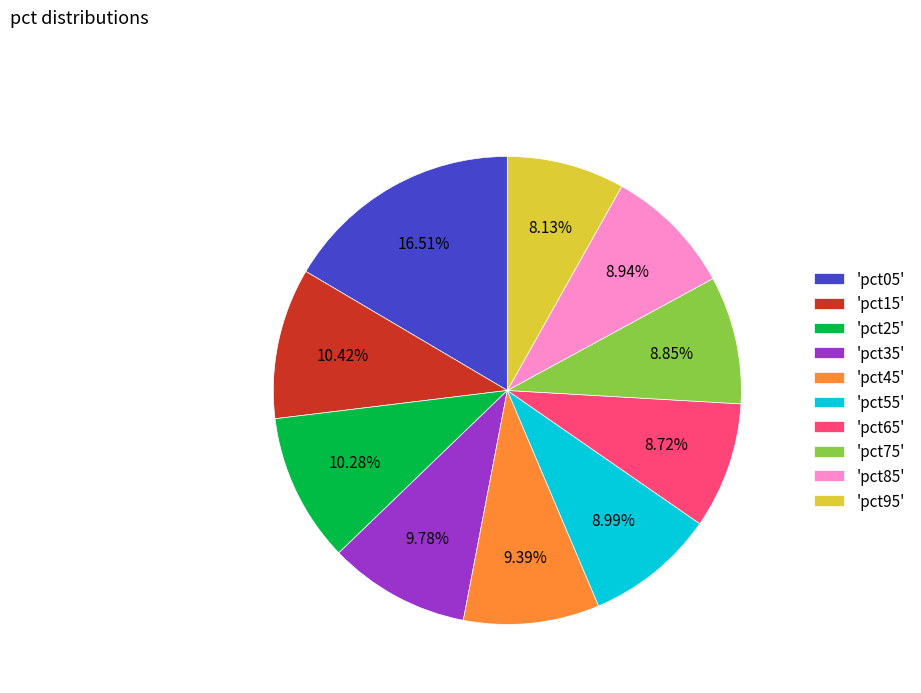

Approximately how many times larger is the value at 'pct65' compared to 'pct25'?

0.8